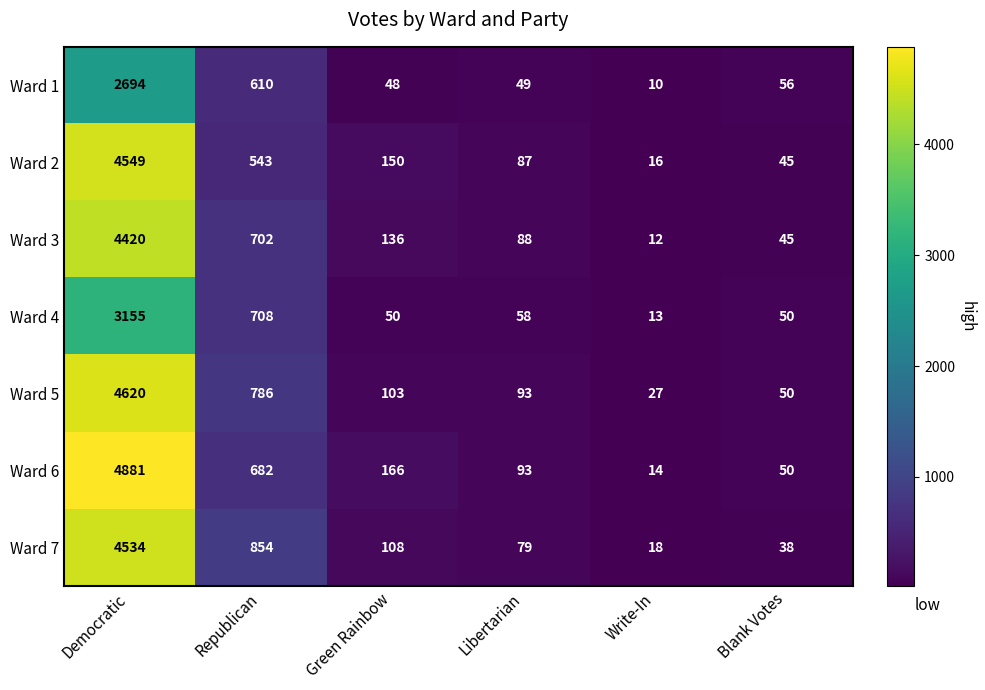

What is the greatest value displayed?

4881